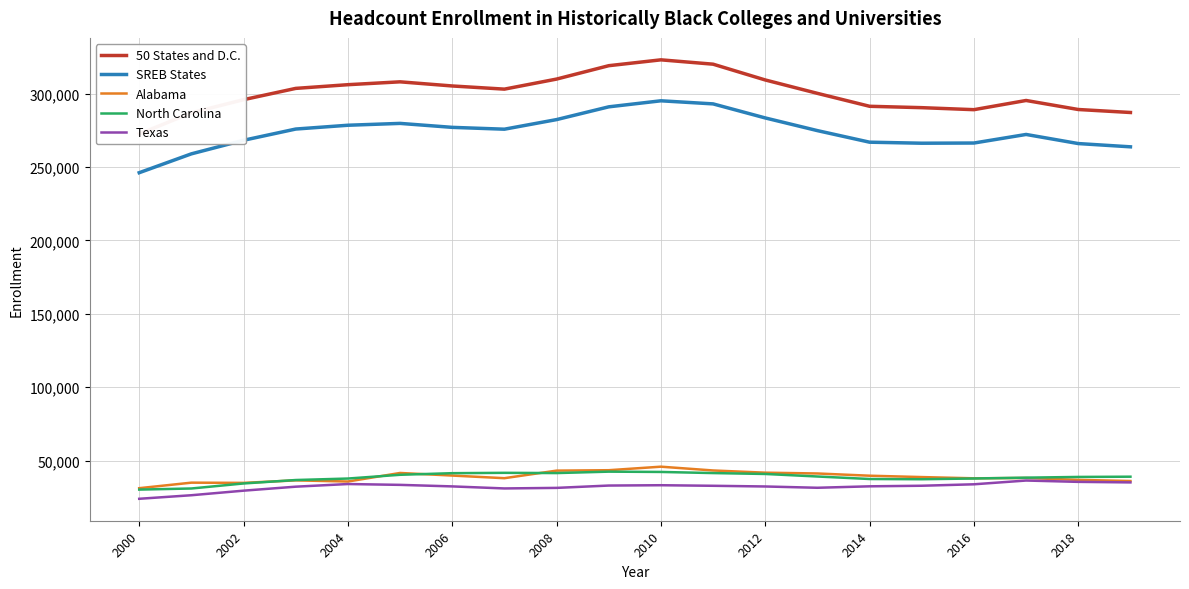

True or false: Alabama and SREB States intersect in this chart.

False